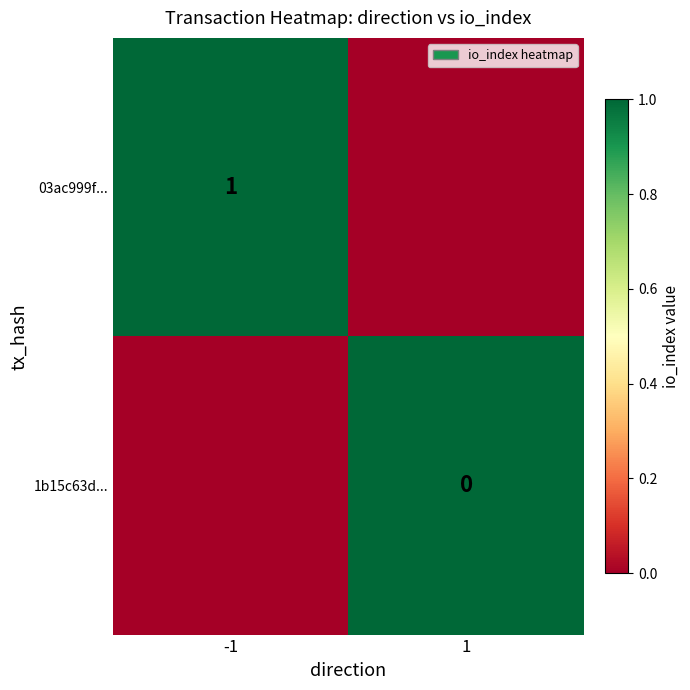

True or false: 03ac999f... has a value of 2 at -1.

False